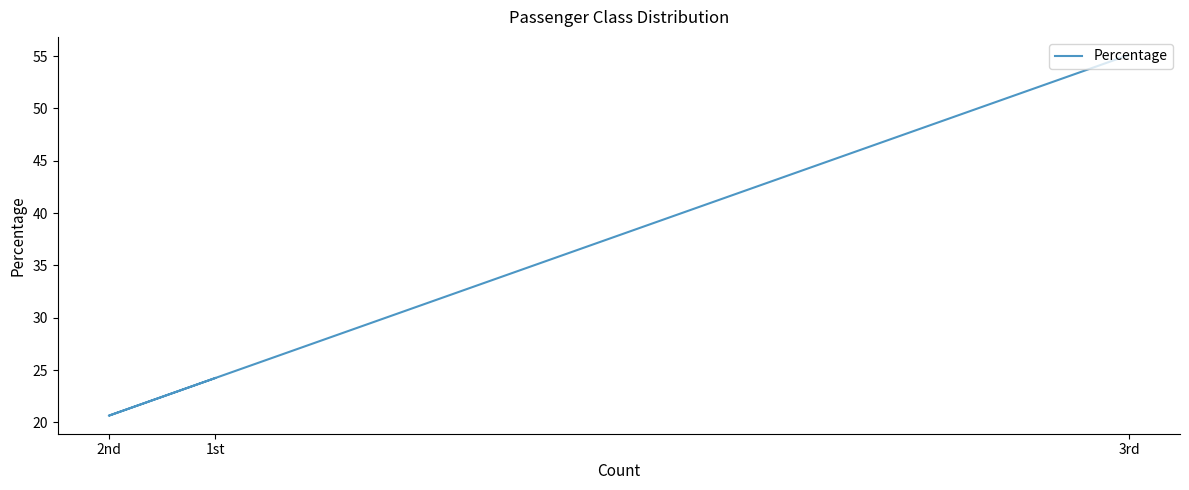

What is the change in value from 1st to 2nd?

-3.6